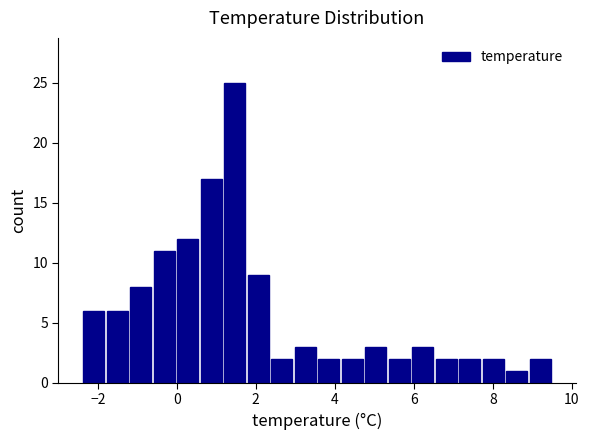

Read against the x-axis, roughly where is the centre of the tallest bar?

1.4